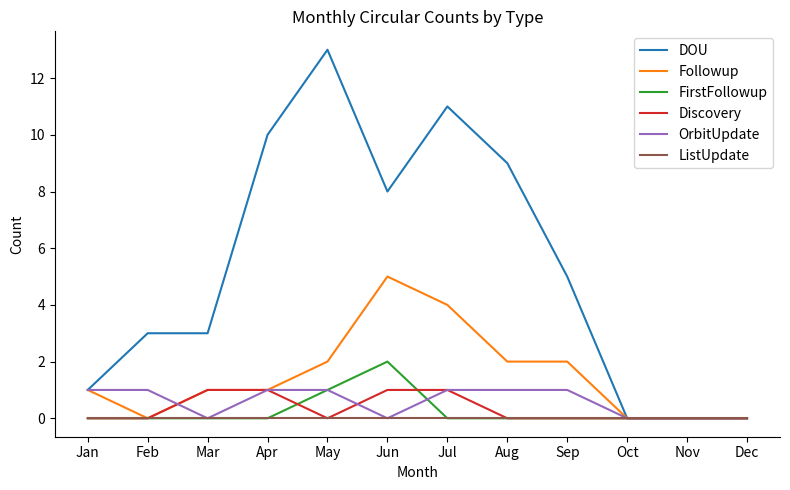

True or false: Followup and OrbitUpdate cross at least once.

True